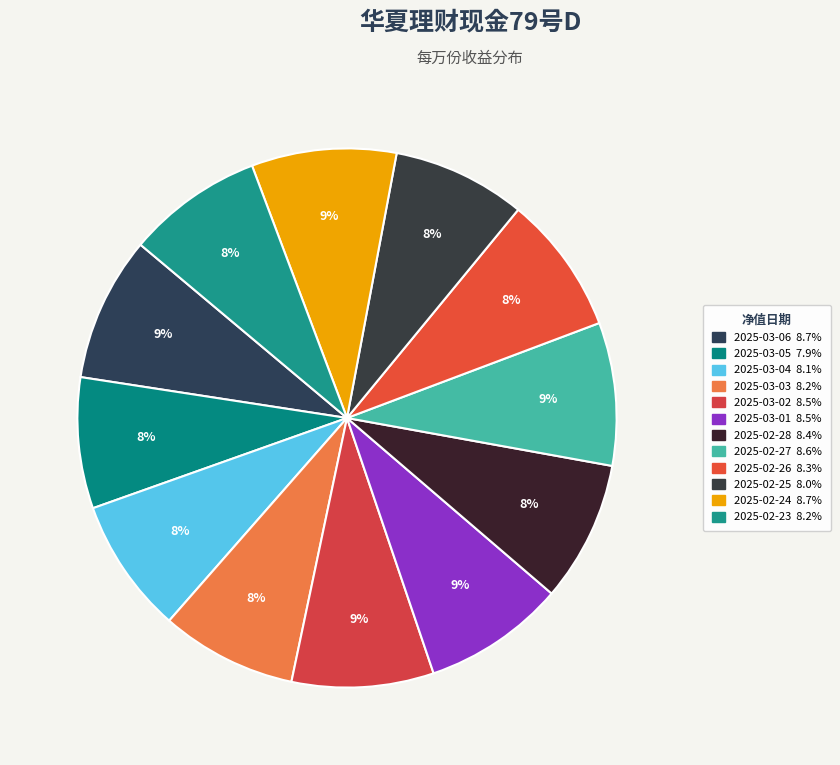

Count the number of slices in the pie.

12